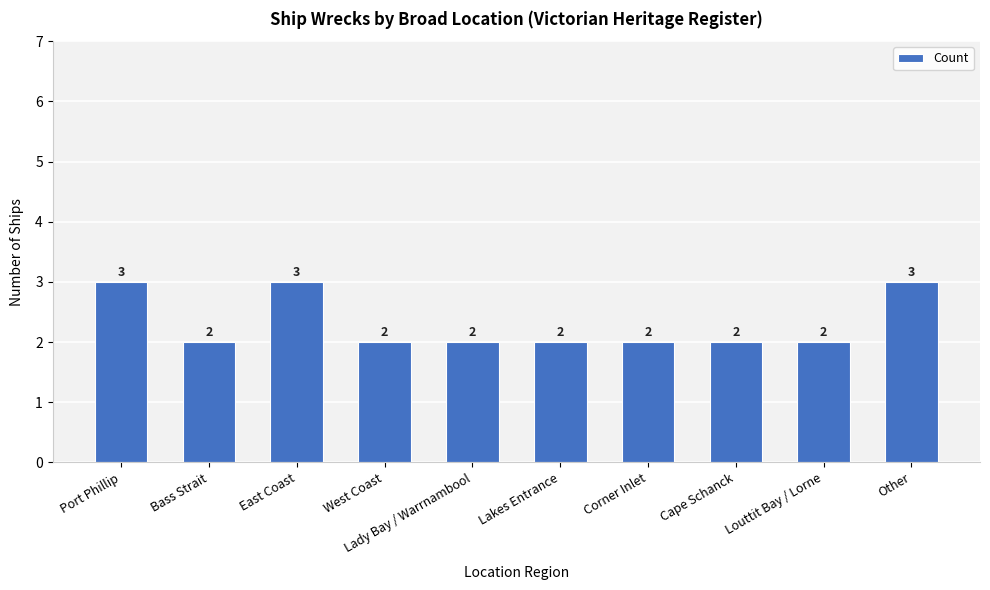

What position from the right is Lady Bay / Warrnambool?

6